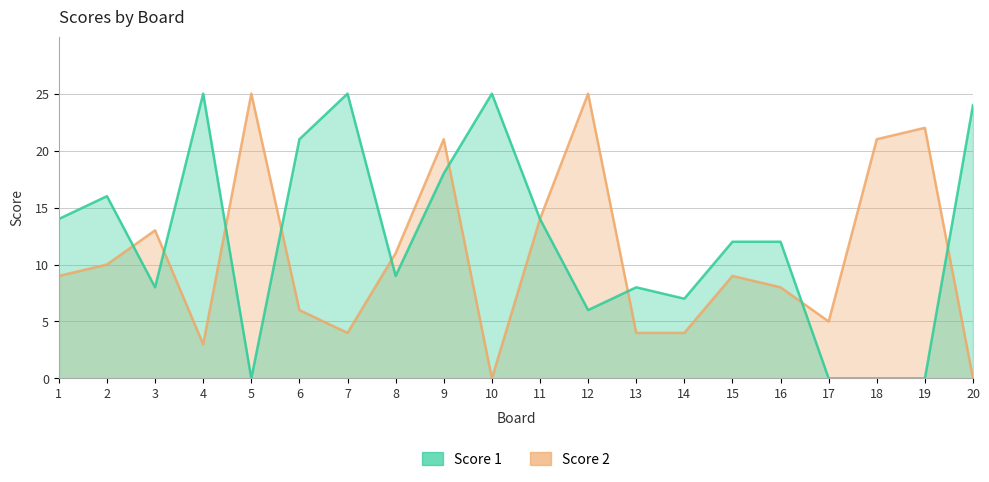

How many data points in Score 1 are above 12?

9